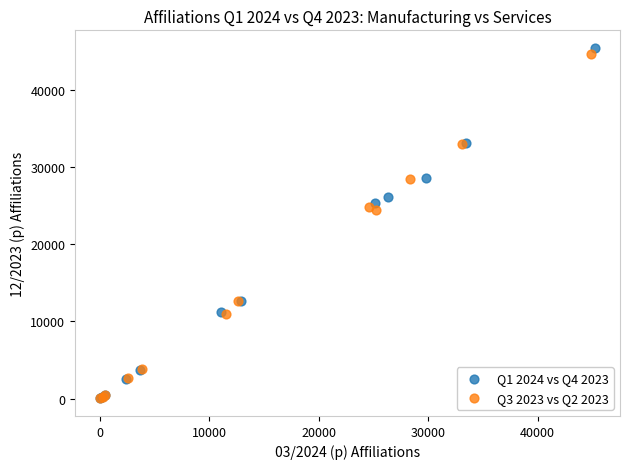

Which series has the widest spread of Y values?

Q1 2024 vs Q4 2023